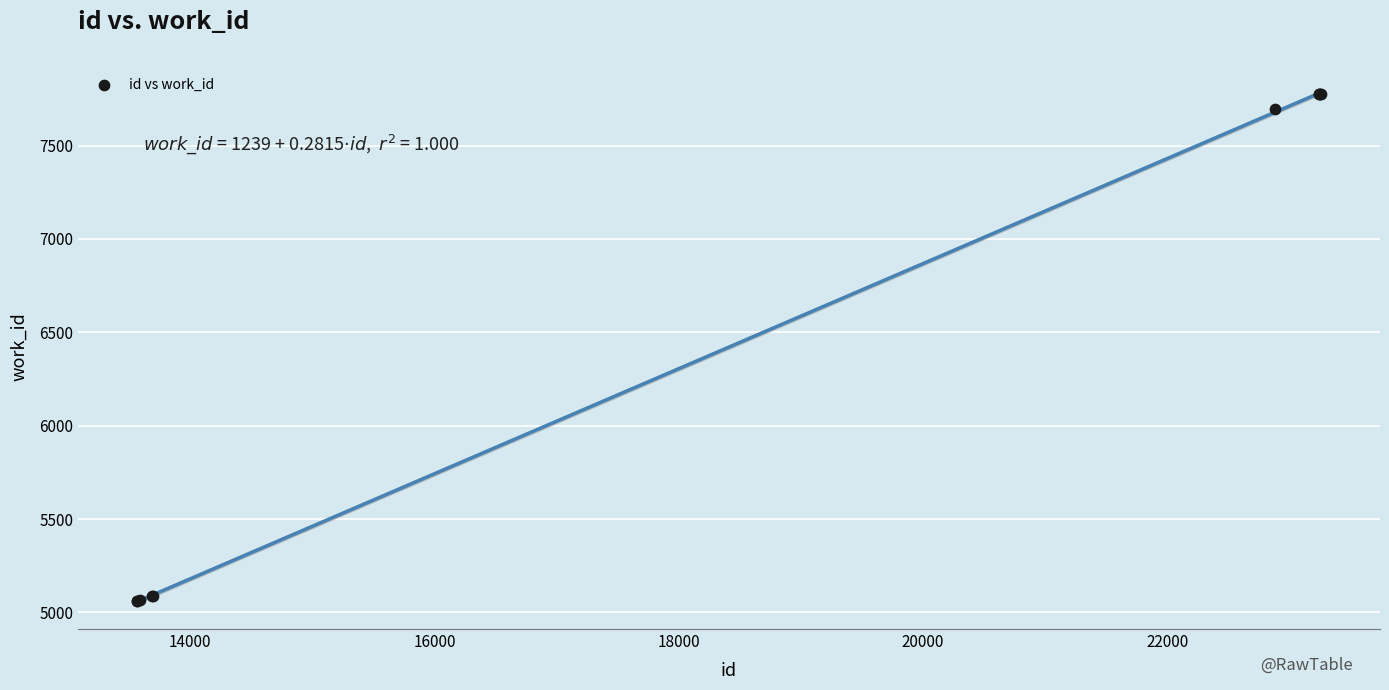

What Y value in the scatter plot is closest to 6418?

7696